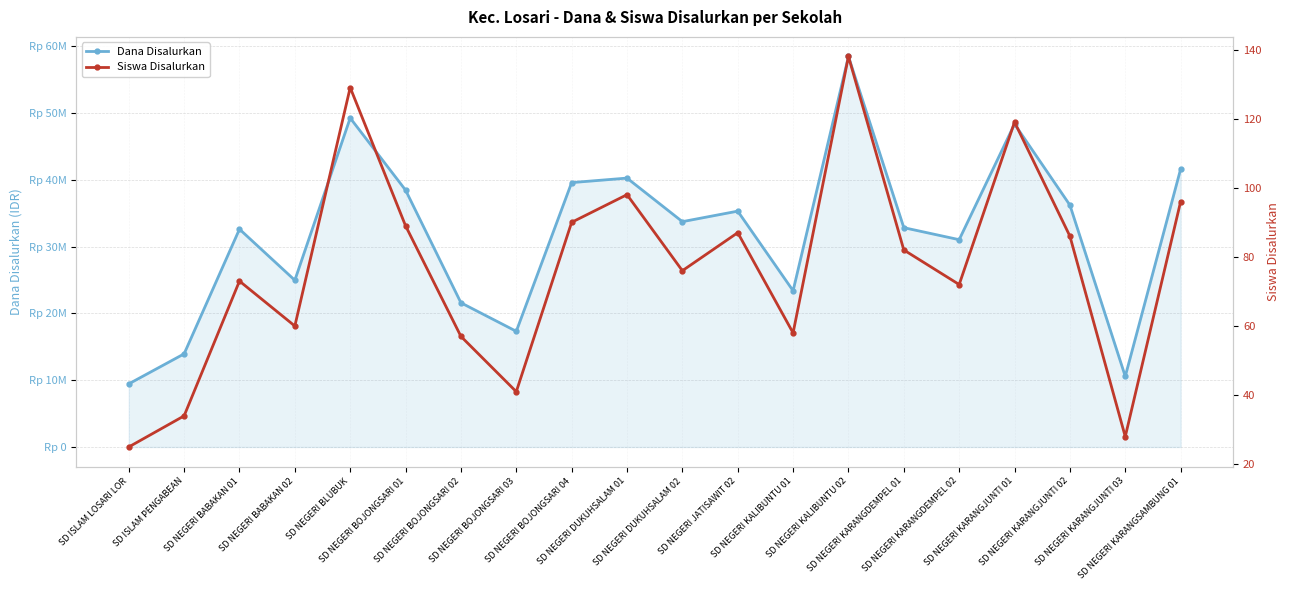

How many interior local peaks does the Dana Disalurkan series have?

6